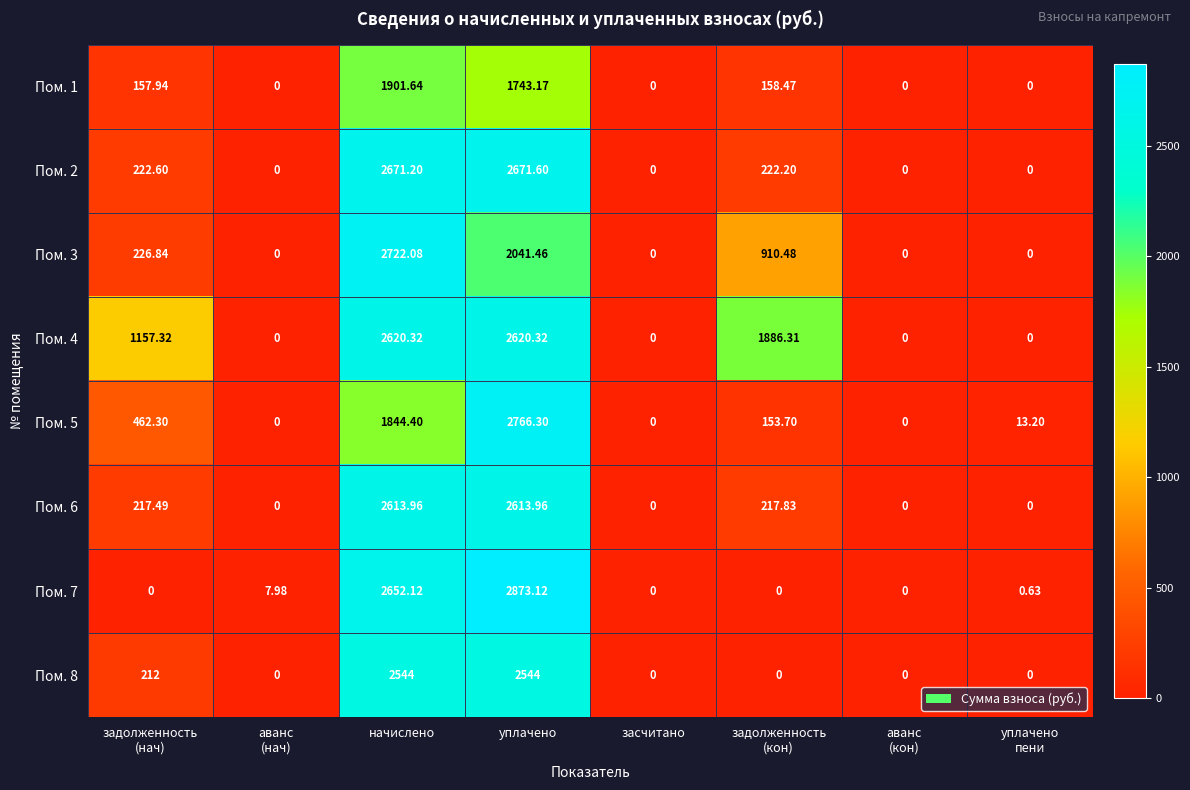

How many data points in Пом. 5 are less than 153?

4